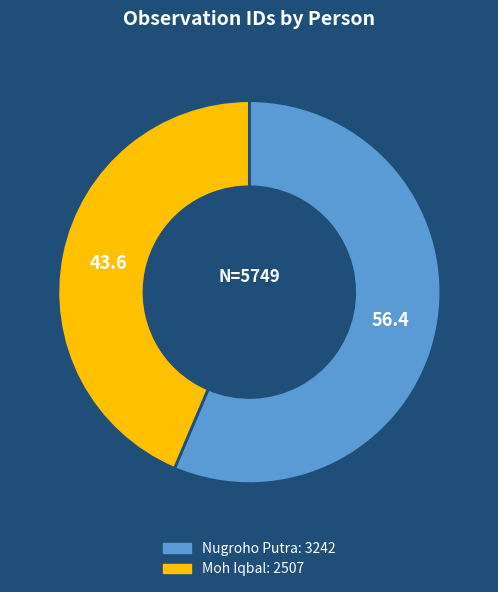

Which has a higher value, Moh Iqbal or Nugroho Putra?

Nugroho Putra